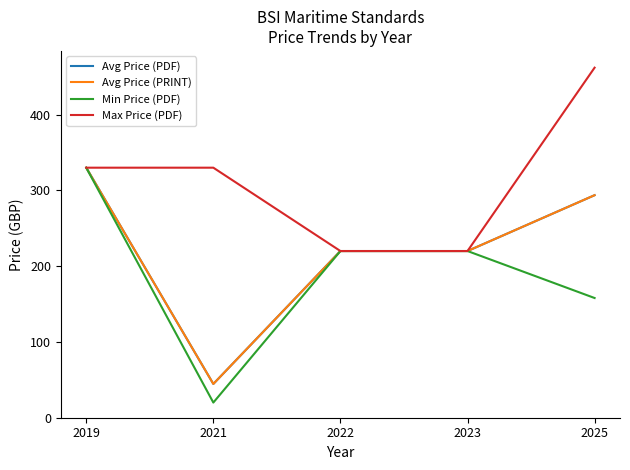

Rank the categories by Min Price (PDF) value from lowest to highest.

2021, 2025, 2022, 2023, 2019